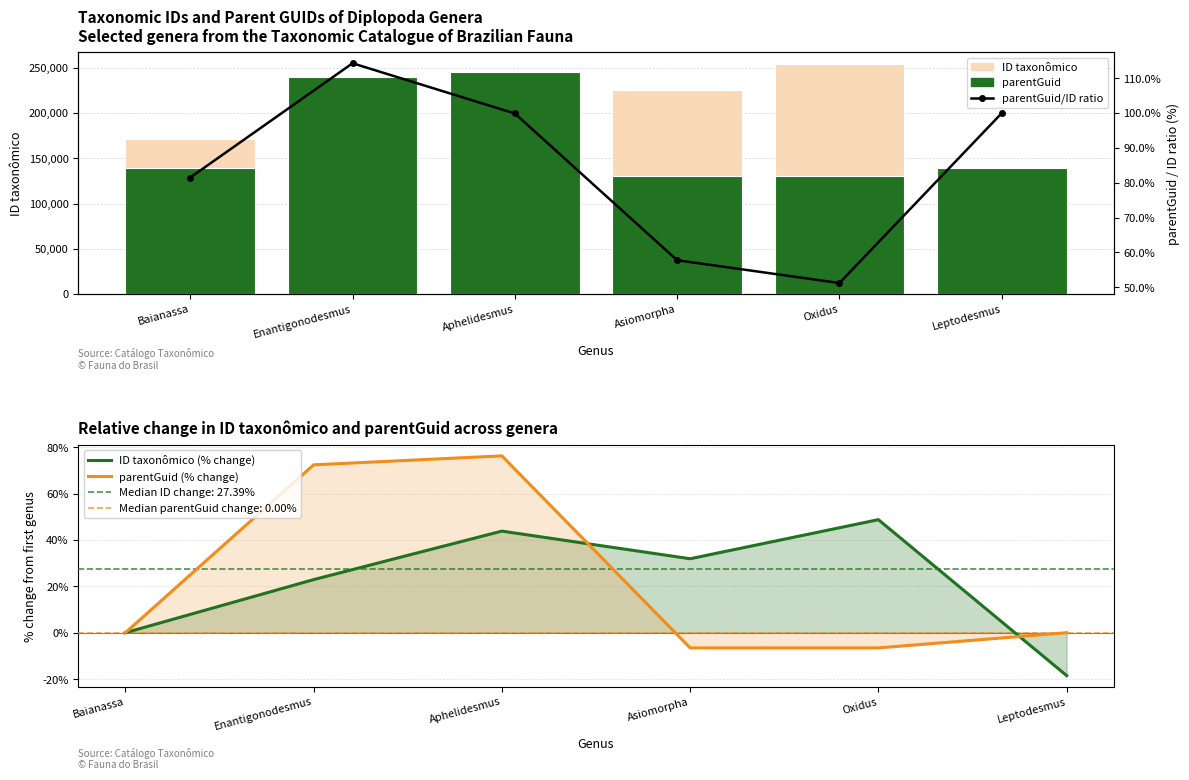

At which label is ID taxonômico (% change) closest to 15?

Enantigonodesmus